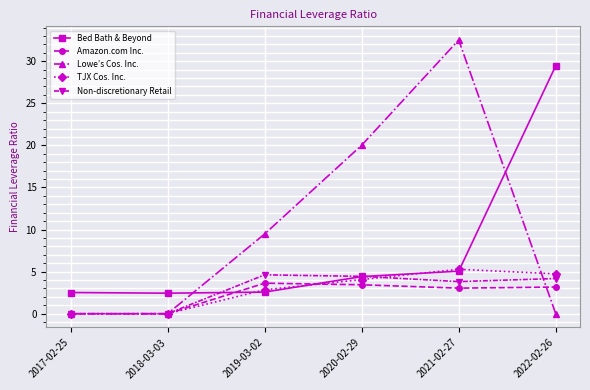

What is the difference between the second highest and second lowest values in the Bed Bath & Beyond series?

2.5